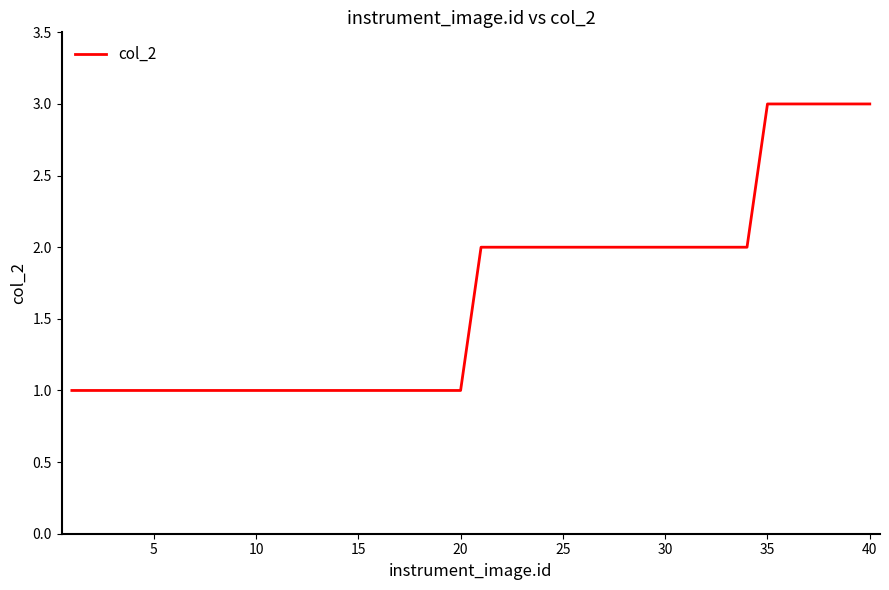

What is the maximum value shown in the chart?

3